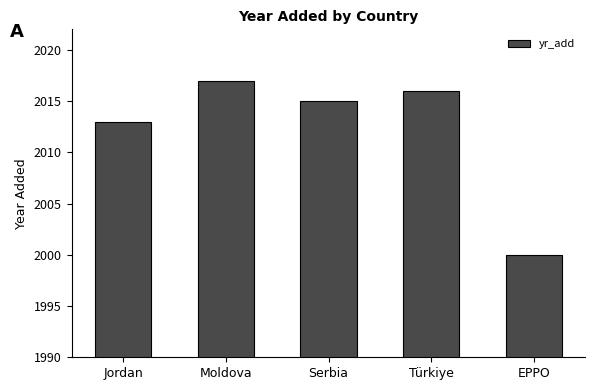

Reading right to left, what are all the values shown in this chart?

2000	2016	2015	2017	2013